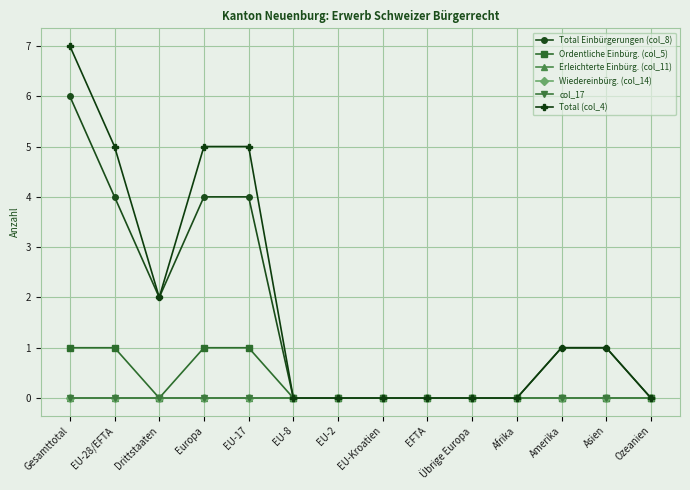

Reading left to right, extract all data points from this chart.

Total Einbürgerungen (col_8): 6	4	2	4	4	0	0	0	0	0	0	1	1	0
Ordentliche Einbürg. (col_5): 1	1	0	1	1	0	0	0	0	0	0	0	0	0
Erleichterte Einbürg. (col_11): 0	0	0	0	0	0	0	0	0	0	0	0	0	0
Wiedereinbürg. (col_14): 0	0	0	0	0	0	0	0	0	0	0	0	0	0
col_17: 0	0	0	0	0	0	0	0	0	0	0	0	0	0
Total (col_4): 7	5	2	5	5	0	0	0	0	0	0	1	1	0